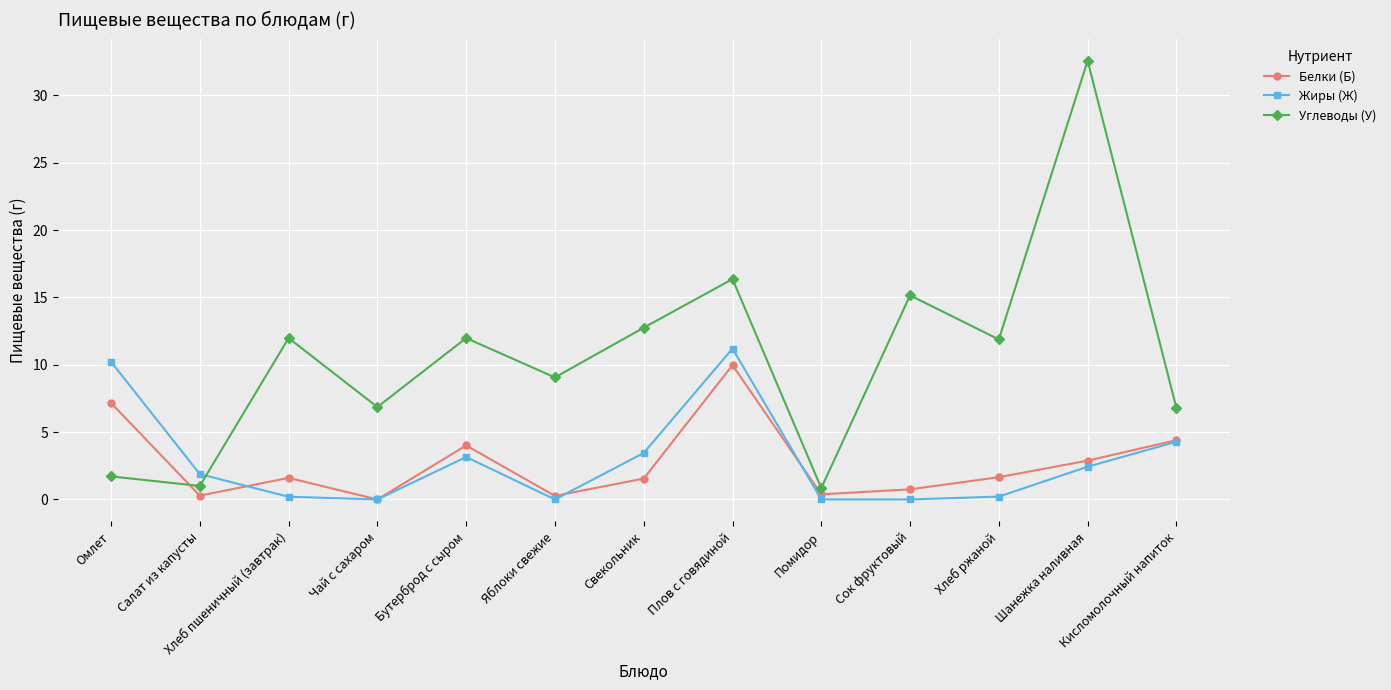

What is the total value across all series at Чай с сахаром?

6.9